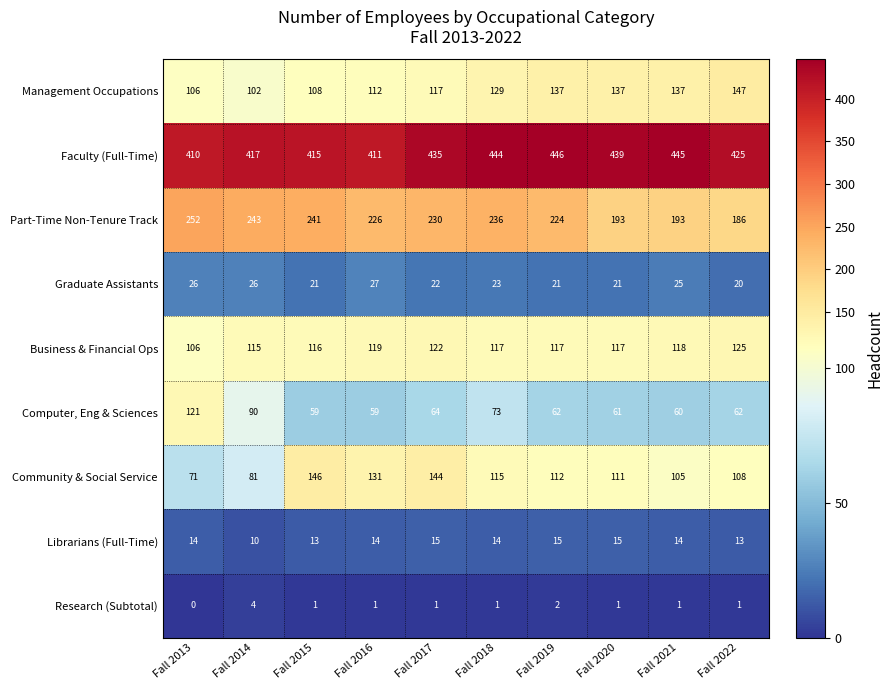

The Research (Subtotal) series shows 1 at Fall 2020. True or false?

True